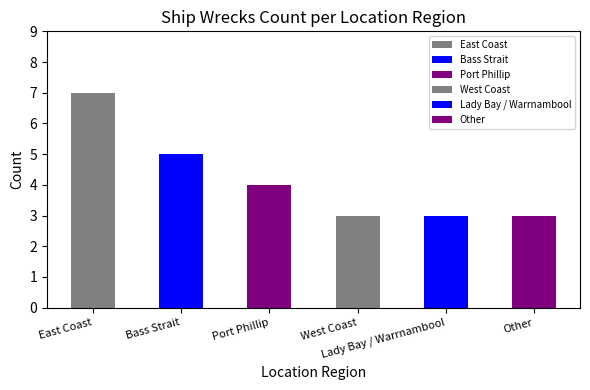

How many bars are there in total?

6